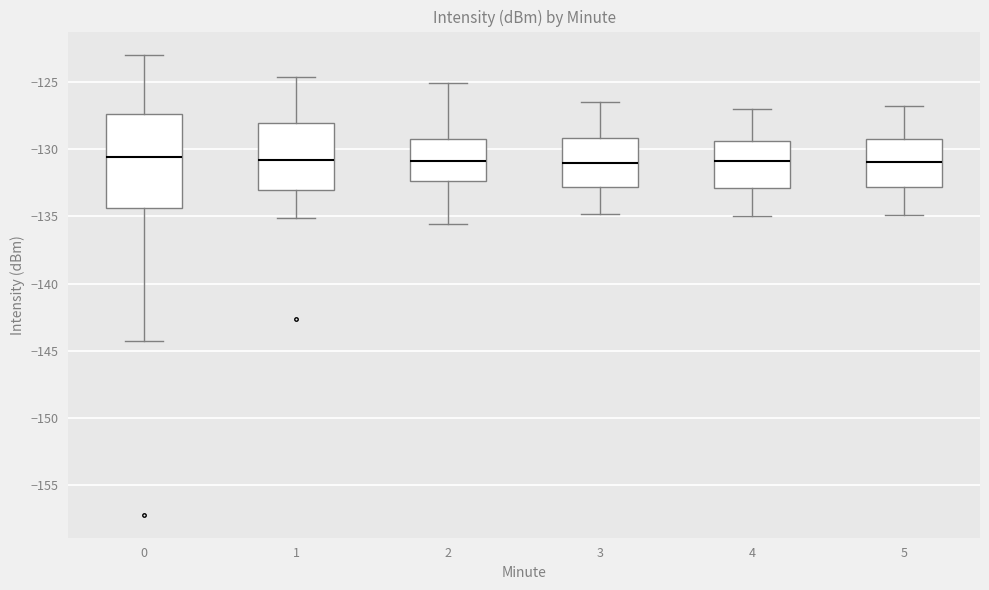

Reading left to right, read every box against the y-axis: the position of its median line, the range the box covers, and the ends of its whiskers. The values are not printed on the chart, so give them approximately, as read against the axis.

0: median -130.5, box -134.5 to -127.5, whiskers -144.5 to -123.0
1: median -131.0, box -133.0 to -128.0, whiskers -135.0 to -124.5
2: median -131.0, box -132.5 to -129.0, whiskers -135.5 to -125.0
3: median -131.0, box -133.0 to -129.0, whiskers -135.0 to -126.5
4: median -131.0, box -133.0 to -129.5, whiskers -135.0 to -127.0
5: median -131.0, box -133.0 to -129.0, whiskers -135.0 to -127.0